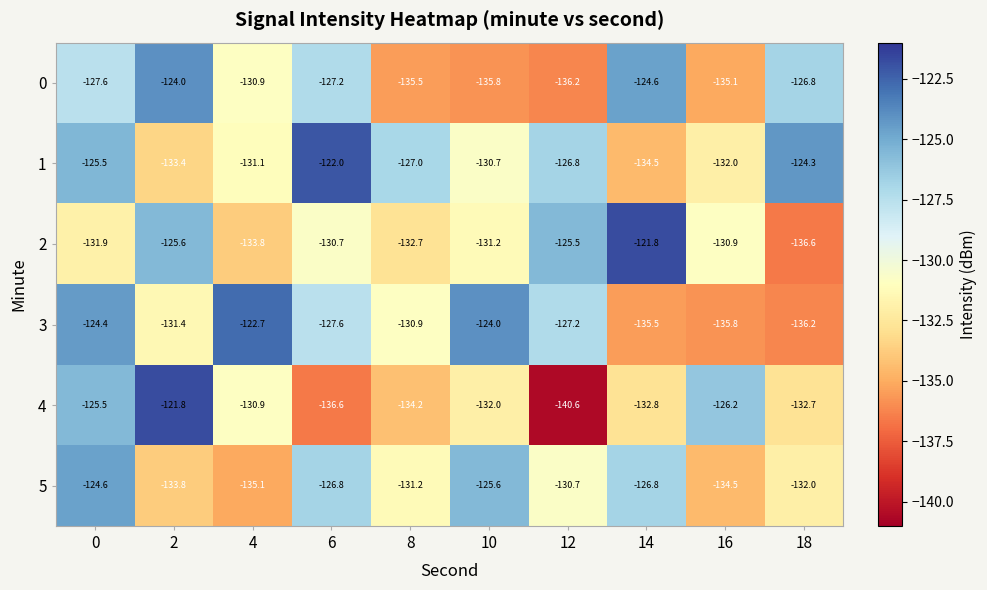

What is the smallest value displayed?

-140.6